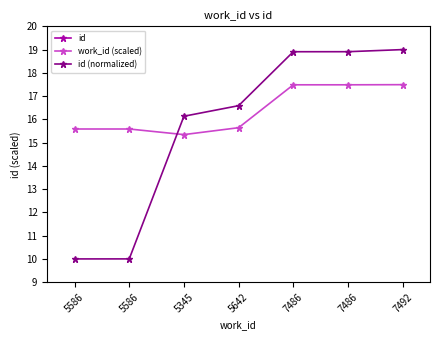

What is the difference between the second highest and second lowest values in the work_id (scaled) series?

1.9